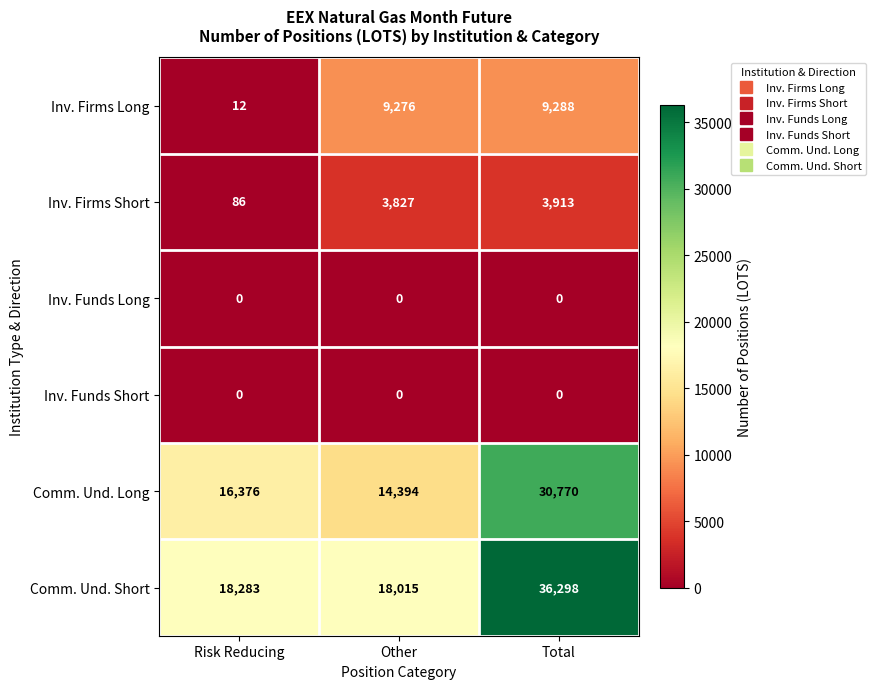

What is the sum of the Inv. Firms Short values at Risk Reducing and Other?

3913